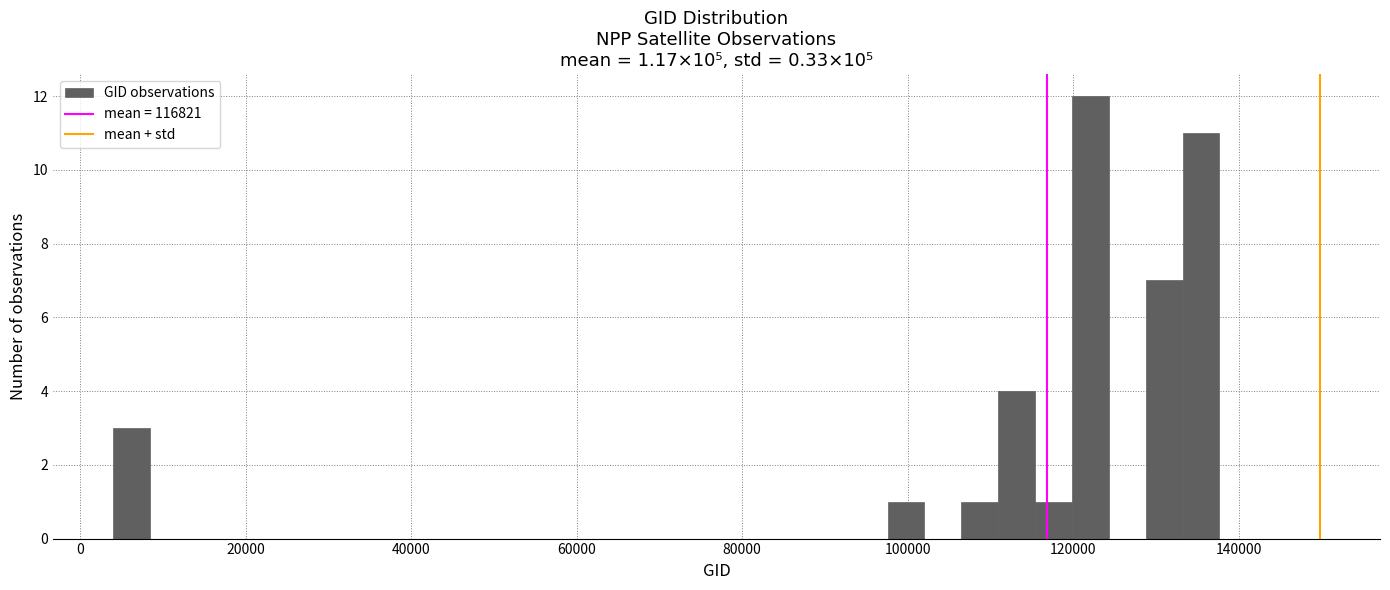

Read against the x-axis, roughly where is the centre of the tallest bar?

122000